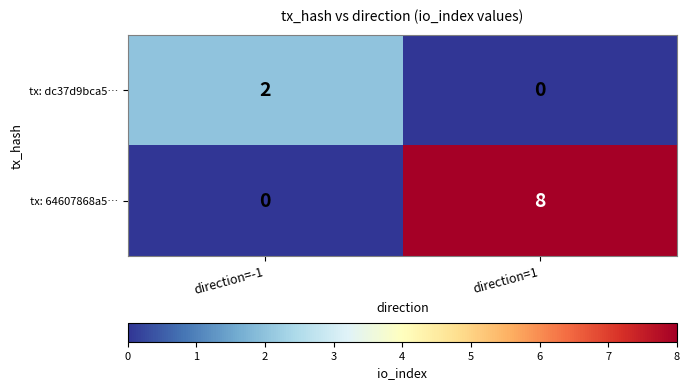

Rank the series by their maximum value, from highest to lowest.

tx: 64607868a5…, tx: dc37d9bca5…